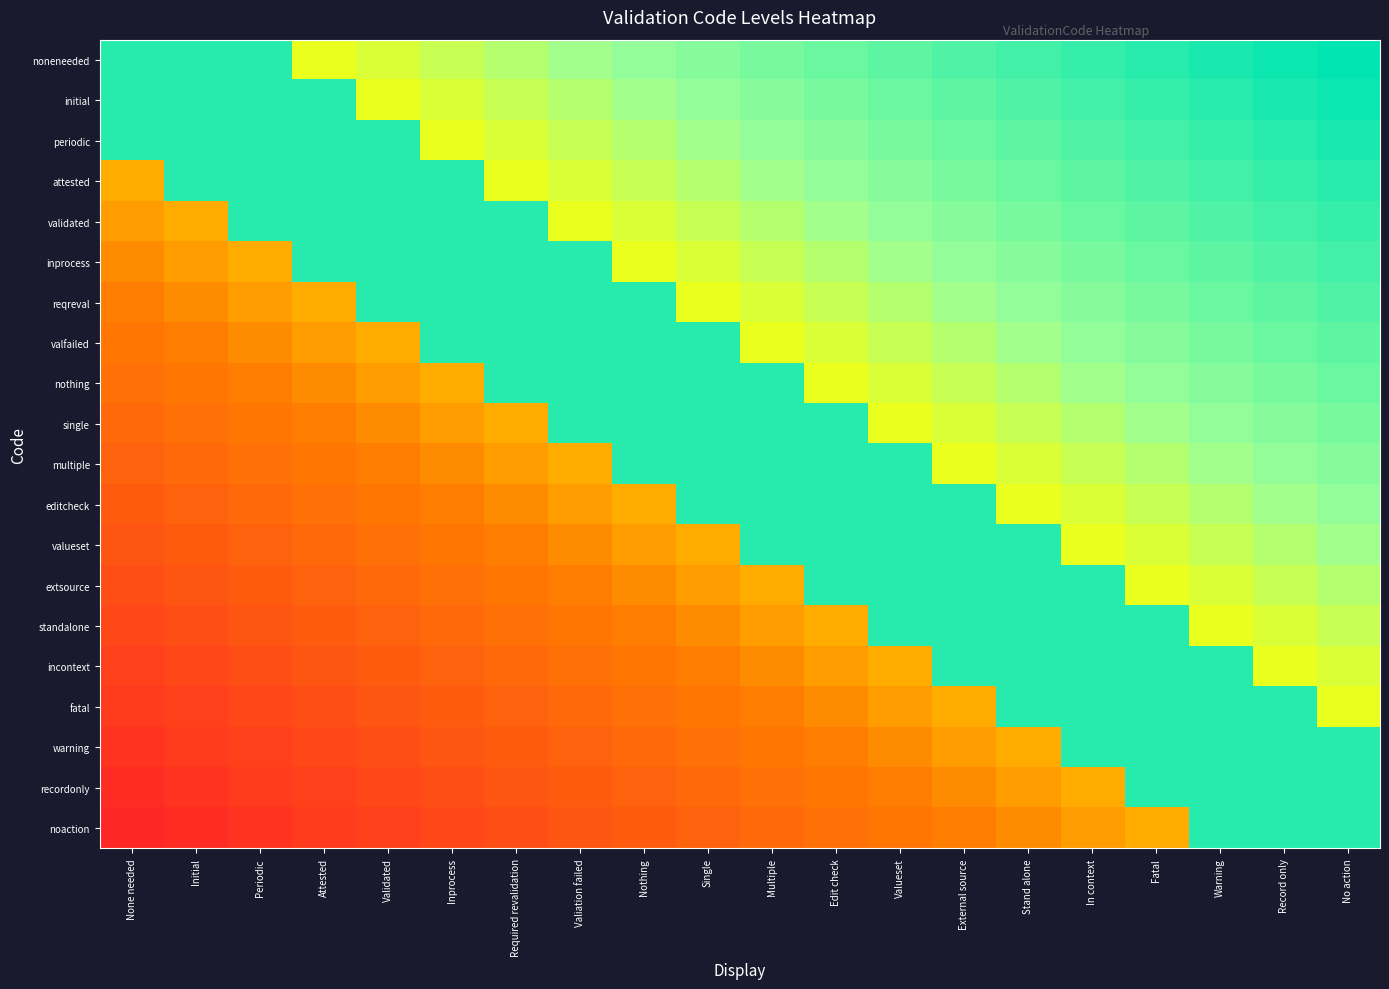

At how many categories does at least one series exceed 0?

20